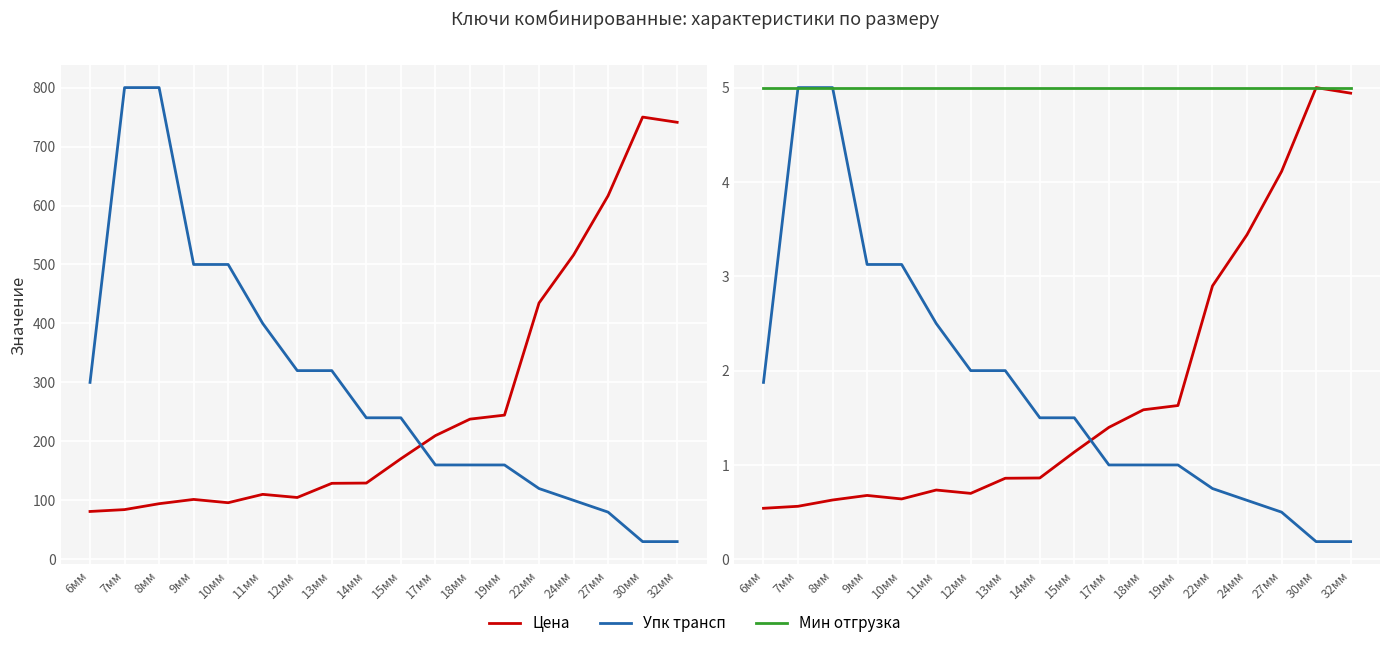

List the labels in order of Мин отгрузка value, smallest first.

6мм, 7мм, 8мм, 9мм, 10мм, 11мм, 12мм, 13мм, 14мм, 15мм, 17мм, 18мм, 19мм, 22мм, 24мм, 27мм, 30мм, 32мм